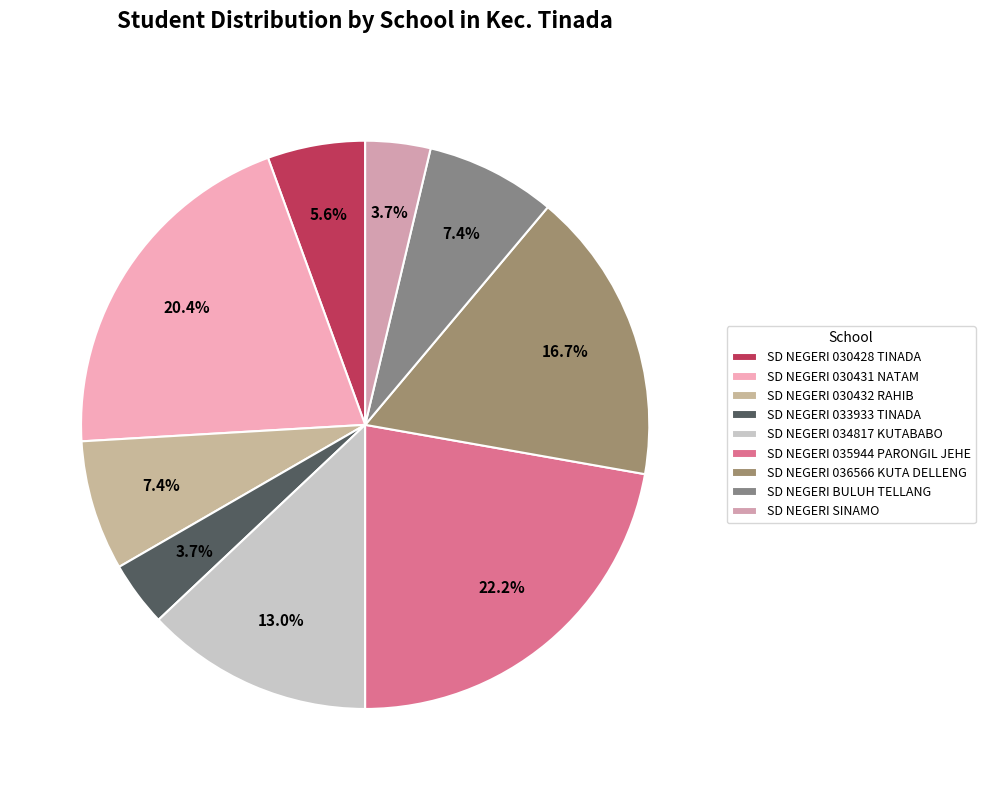

How many segments does this pie chart have?

9